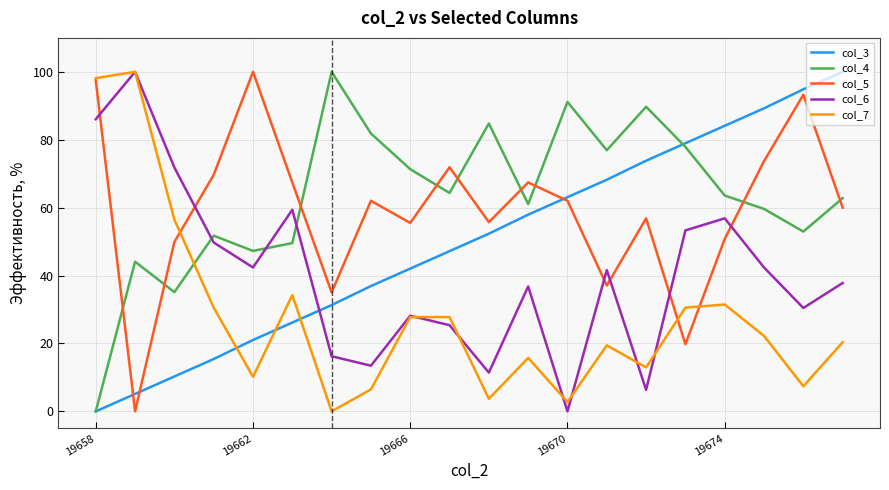

What is the maximum value for col_5?

100.0